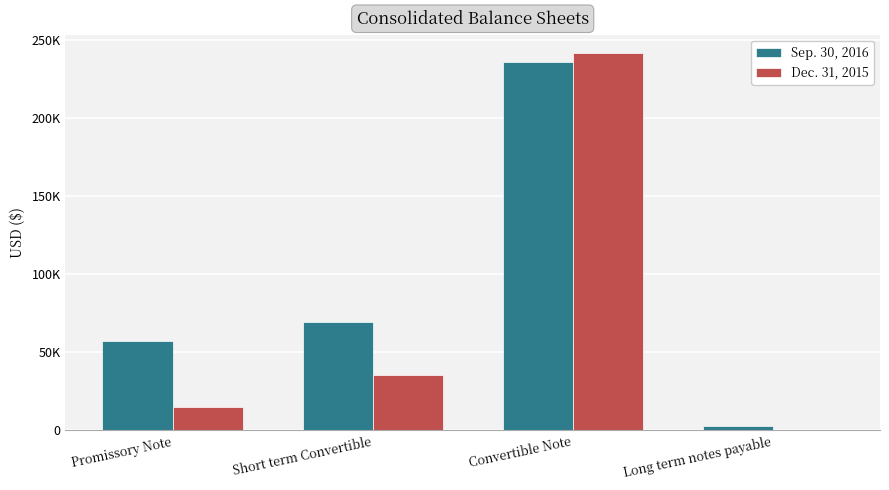

Where is Dec. 31, 2015 nearest to the value 120806?

Short term Convertible